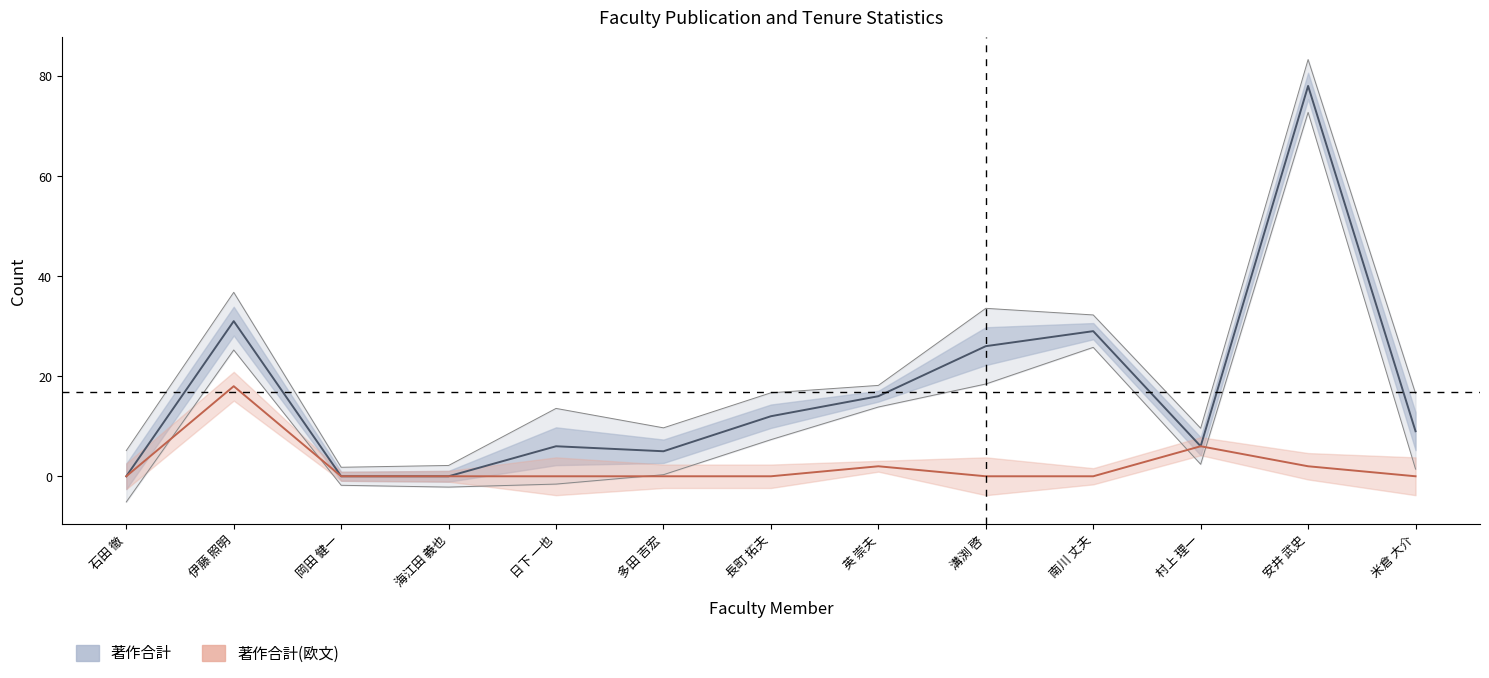

What is the sum of all 著作合計 values?

218